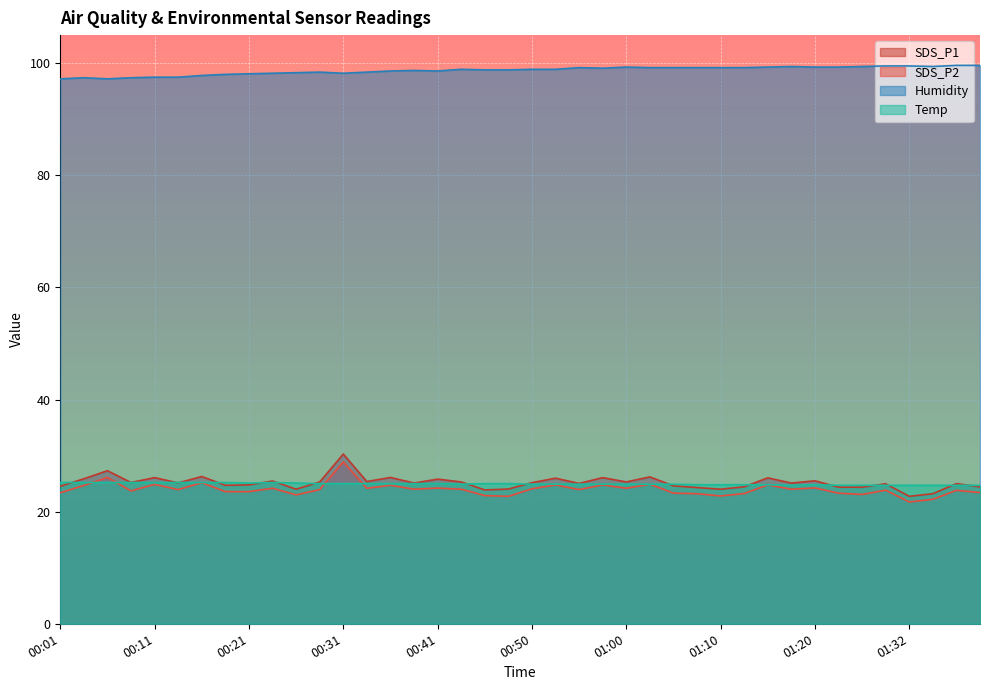

True or false: Humidity has a value of 99.5 at 01:32.

True